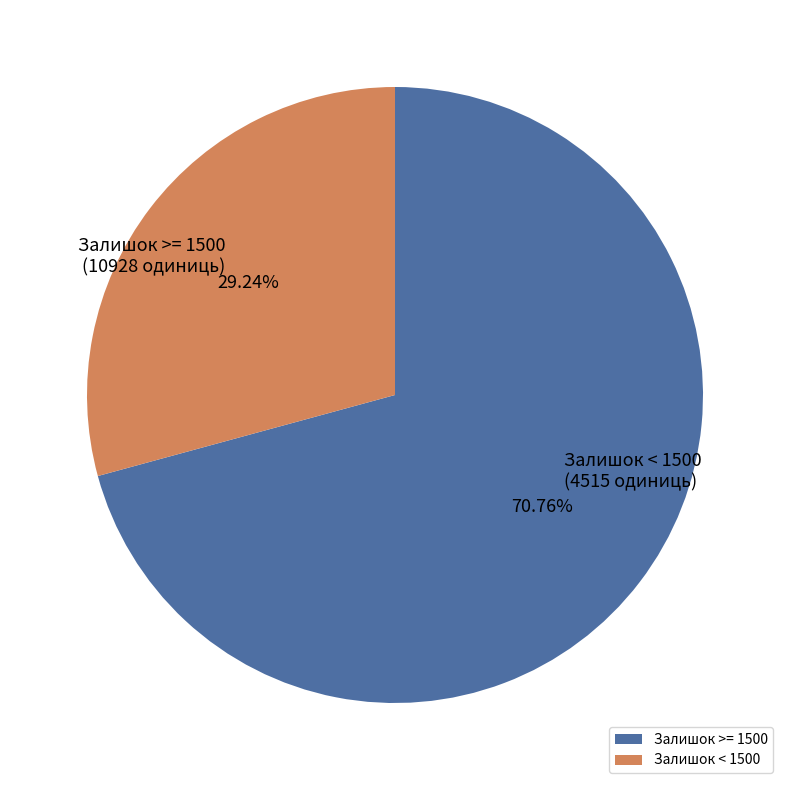

Between Залишок >= 1500 and Залишок < 1500, which is larger?

Залишок >= 1500